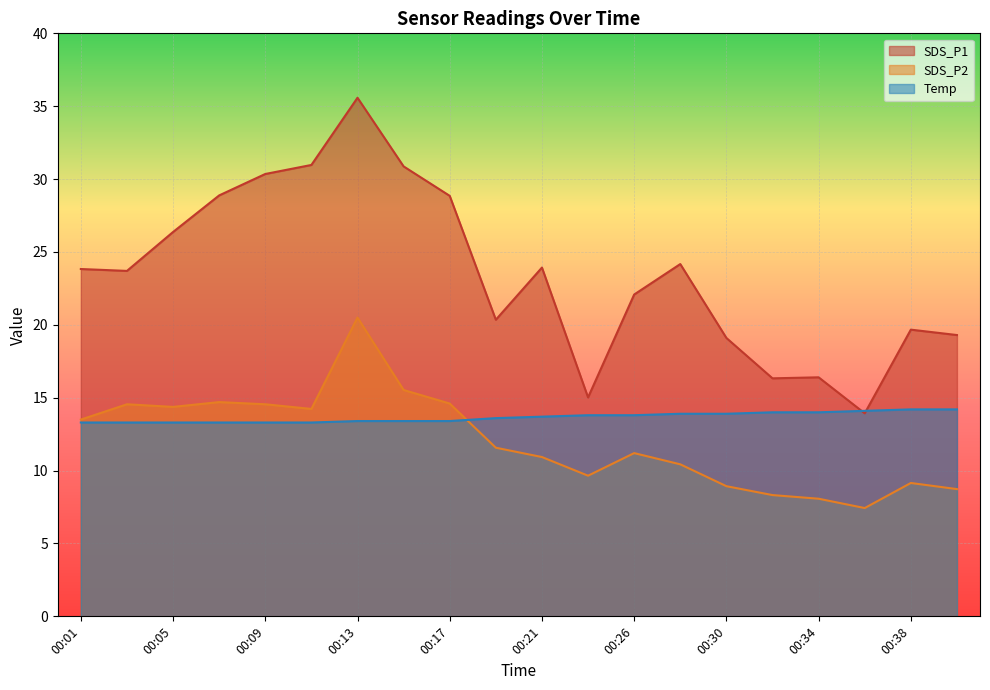

Reading left to right, list all the values displayed in this chart.

SDS_P1: 23.8	23.7	26.4	28.9	30.4	31.0	35.6	30.9	28.9	20.4	23.9	15.0	22.1	24.2	19.1	16.3	16.4	13.9	19.7	19.3
SDS_P2: 13.5	14.6	14.4	14.7	14.6	14.2	20.5	15.5	14.6	11.6	10.9	9.7	11.2	10.4	8.9	8.3	8.1	7.4	9.2	8.7
Temp: 13.3	13.3	13.3	13.3	13.3	13.3	13.4	13.4	13.4	13.6	13.7	13.8	13.8	13.9	13.9	14.0	14.0	14.1	14.2	14.2